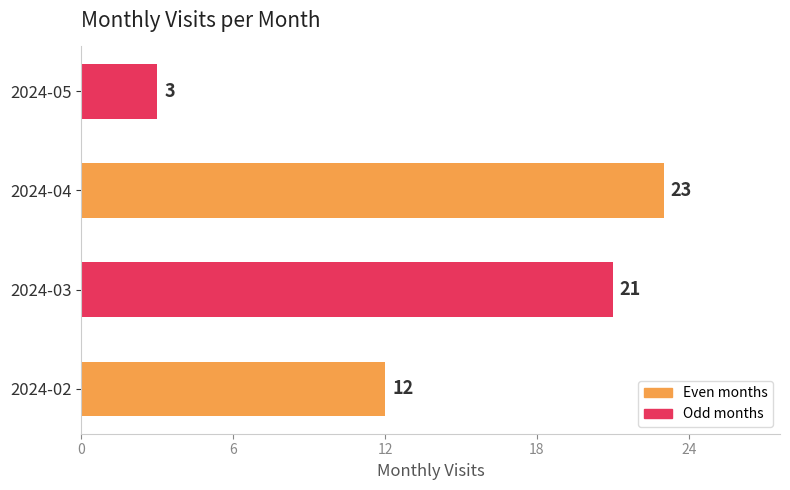

What is the difference between the maximum and minimum values?

20